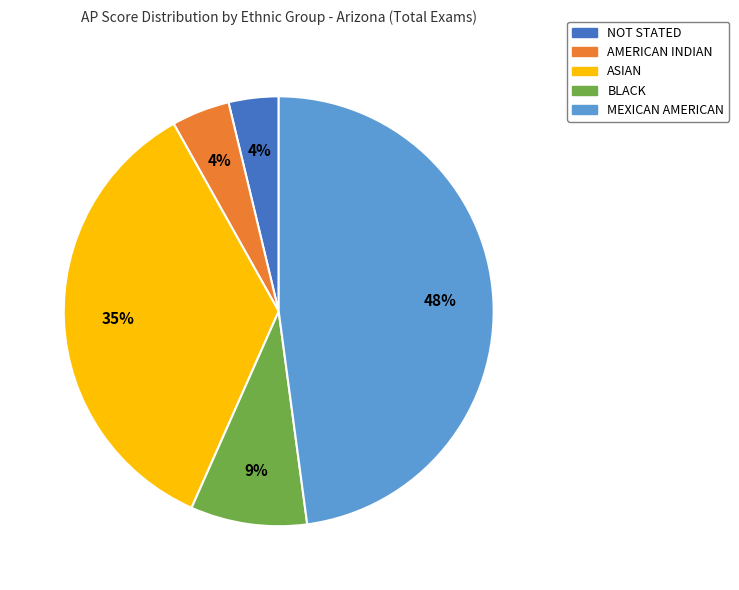

Between BLACK and NOT STATED, which is larger?

BLACK